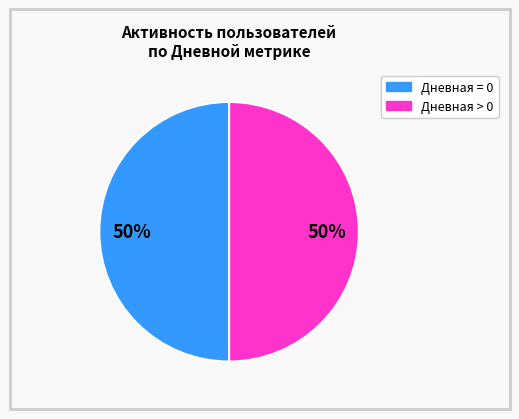

To the nearest percent, what is the average slice percentage?

50%